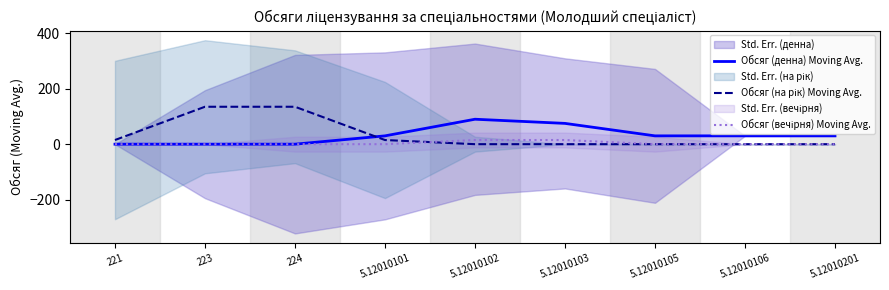

Count the number of categories in the chart.

9